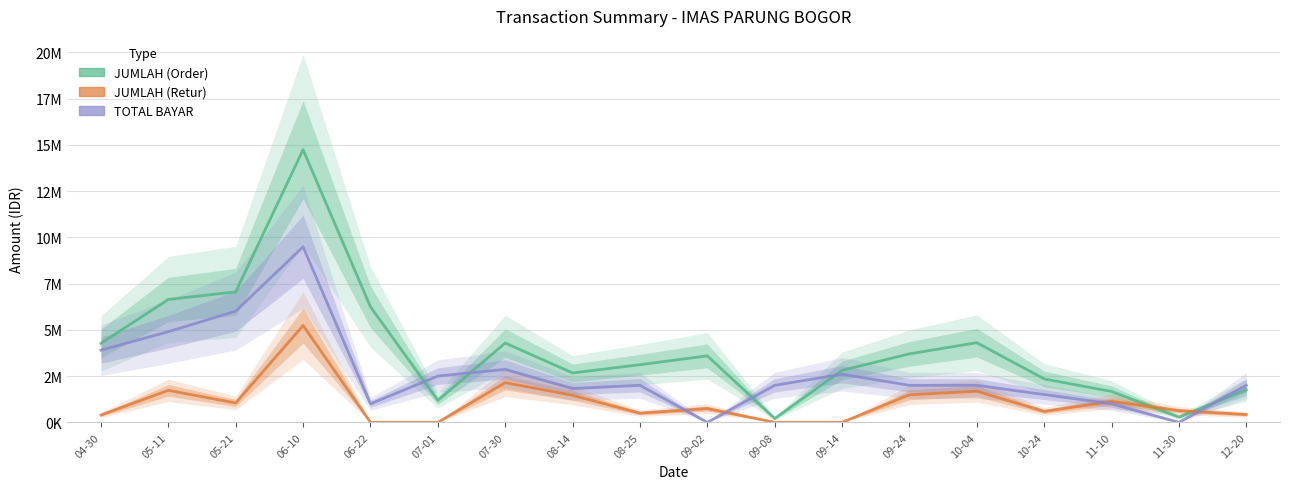

Which series has the widest spread of values?

JUMLAH (Order)